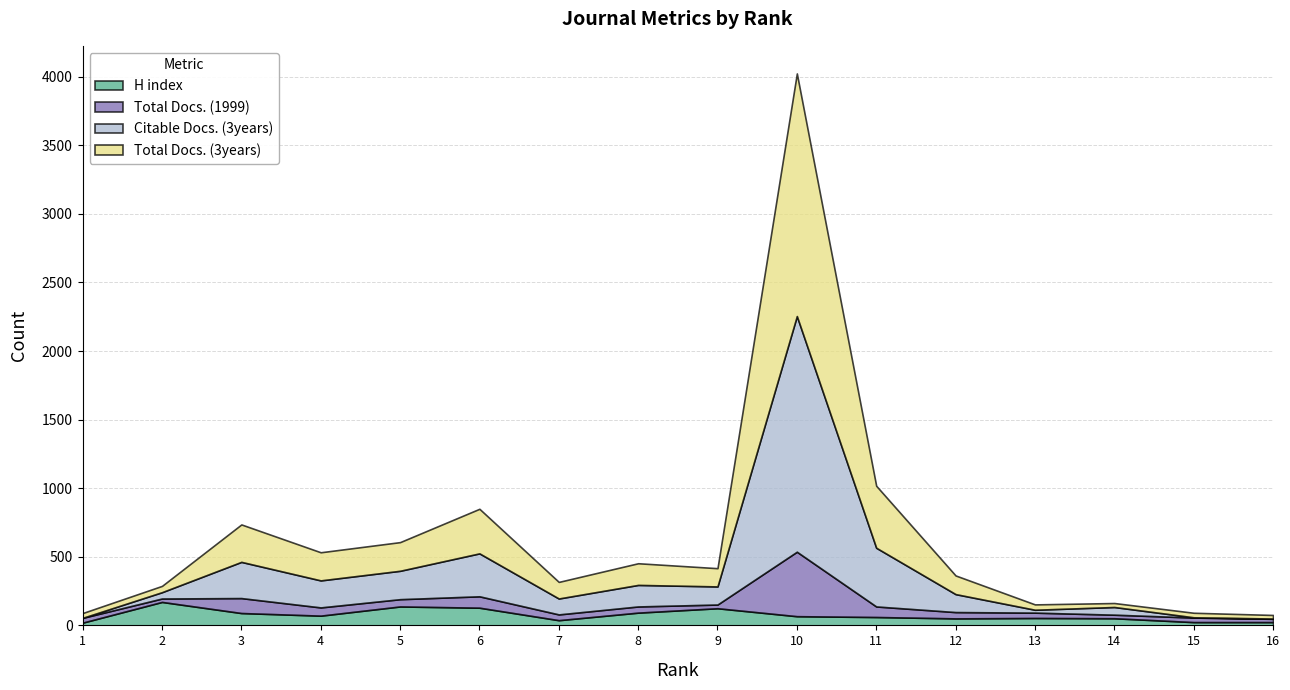

Which category has the highest value in the Total Docs. (1999) series?

10